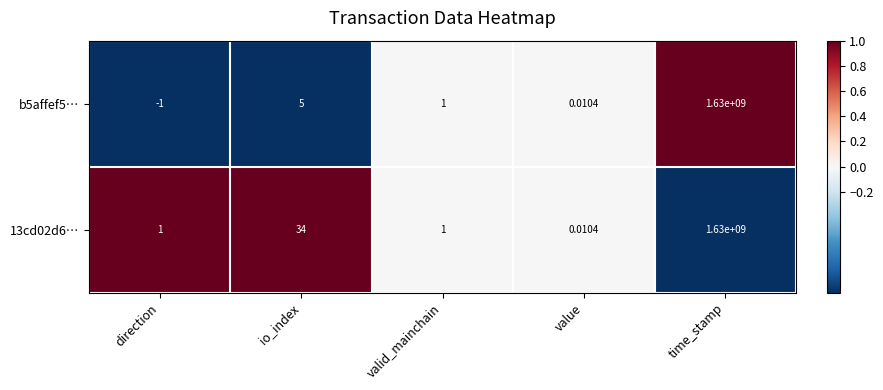

At which category is the sum across all series the highest?

time_stamp